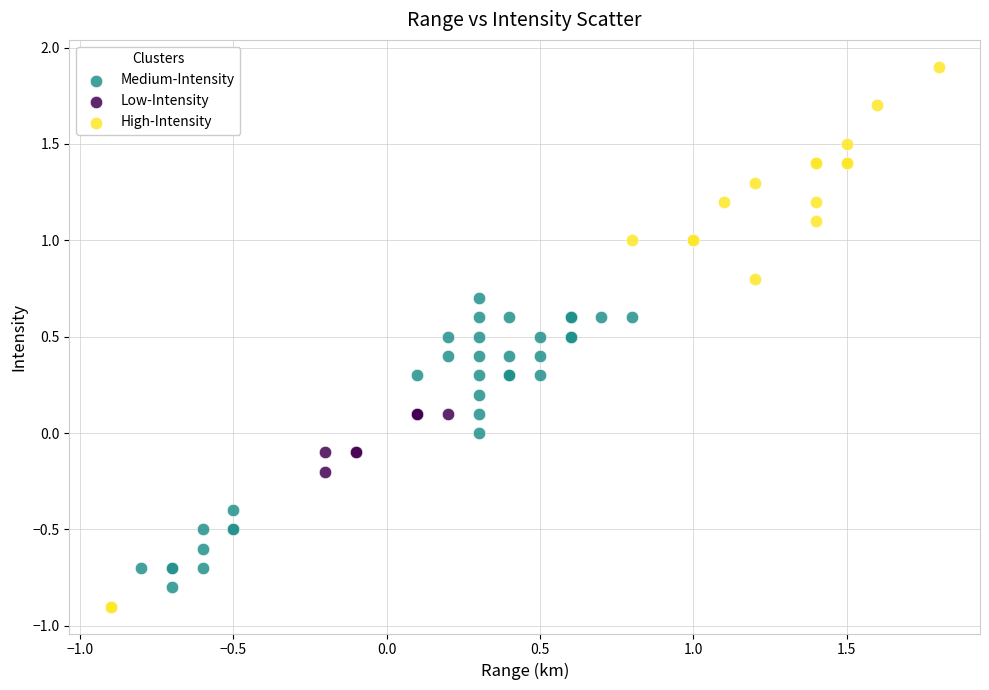

Which series reaches the maximum Y coordinate?

High-Intensity